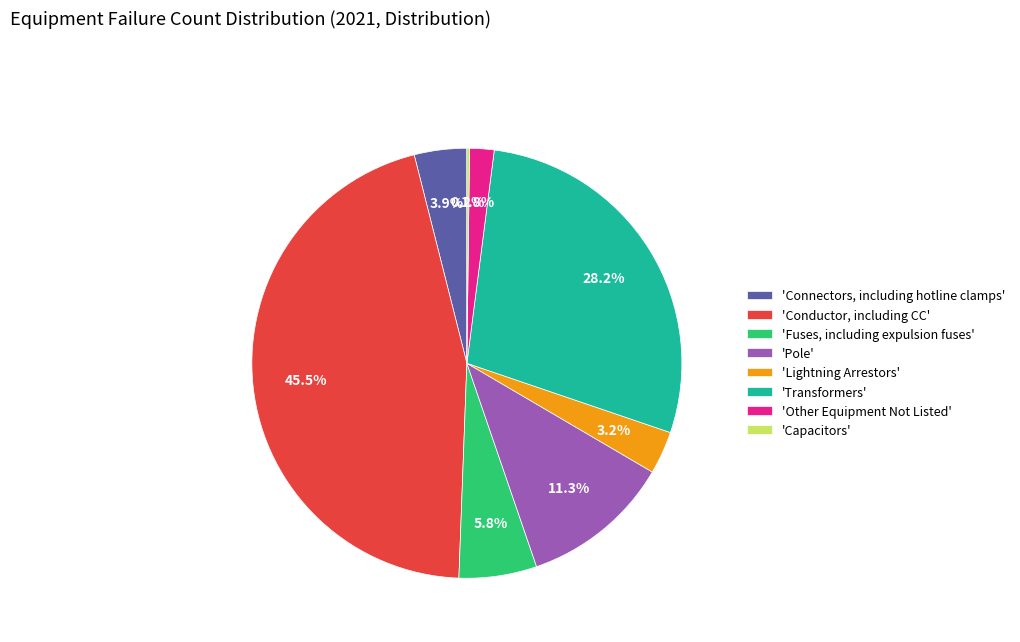

Is there a majority slice in this chart?

No